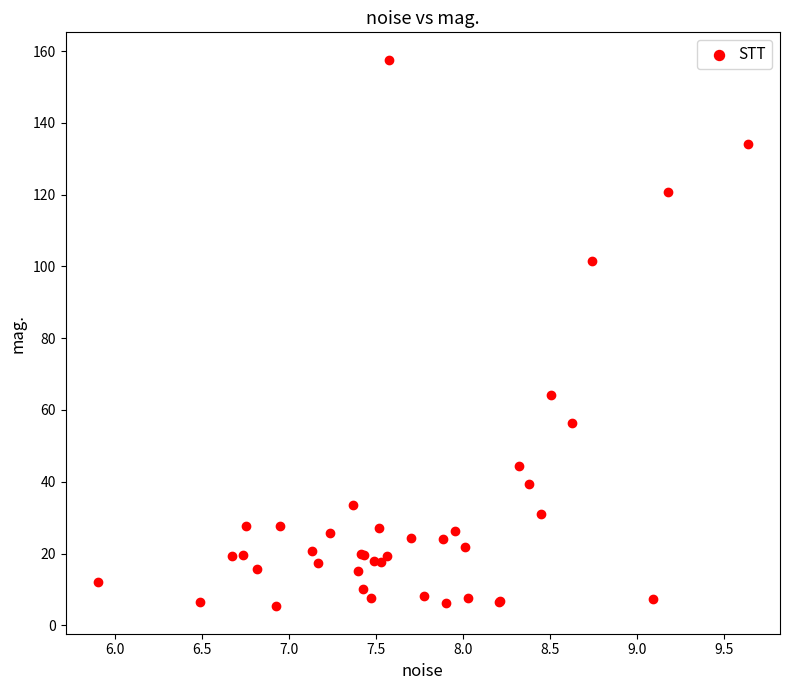

What Y value in the scatter plot is closest to 81?

64.2